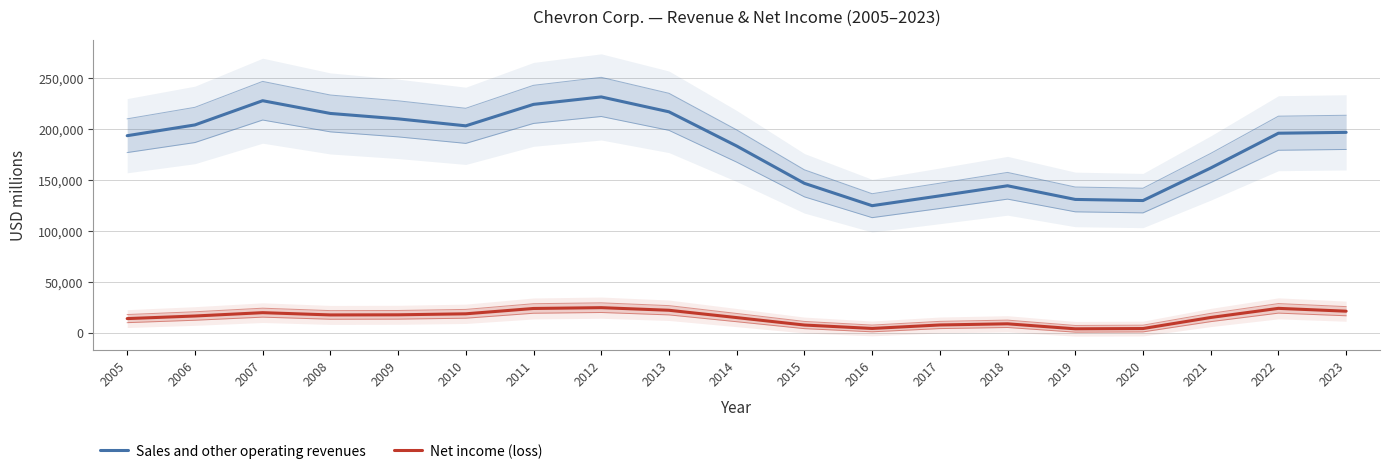

How many data points does each series have?

19